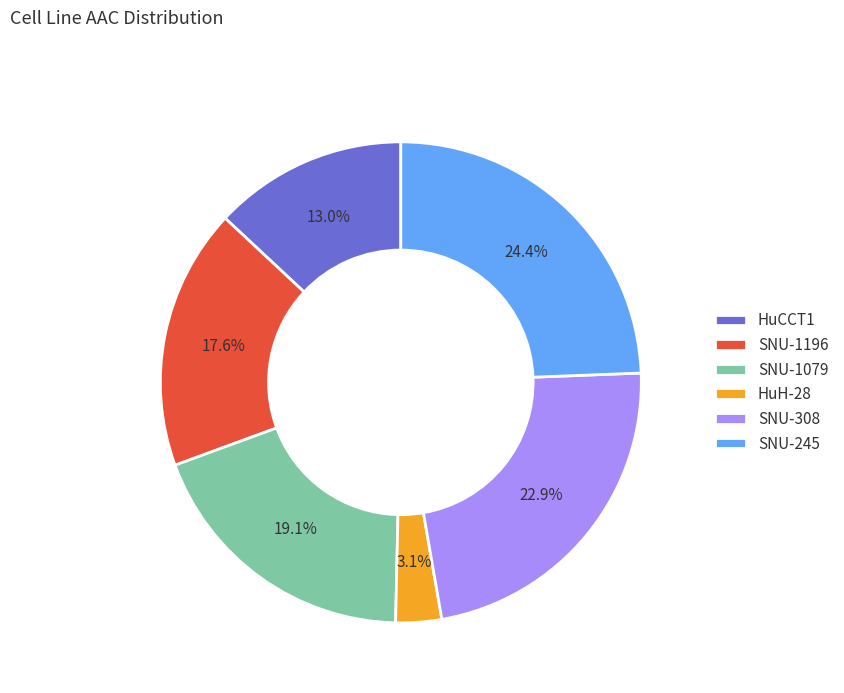

What is the smallest slice in the pie chart?

HuH-28